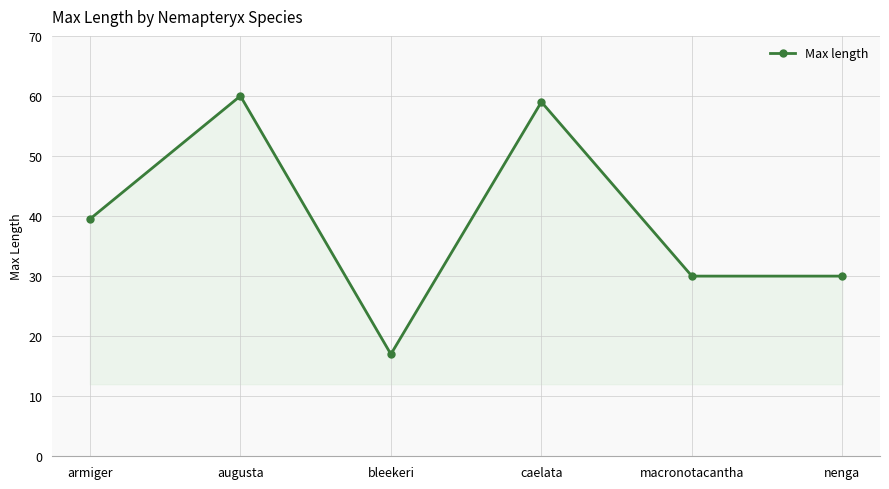

What is the difference between the second highest and minimum values?

42.0